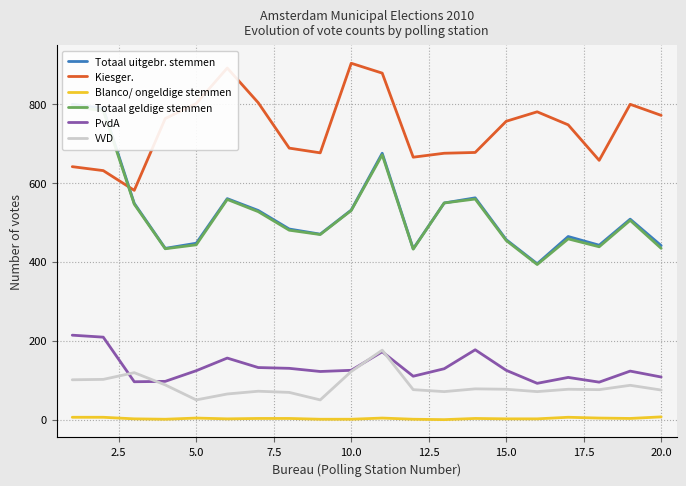

Which category has the highest value in the Kiesger. series?

10.0